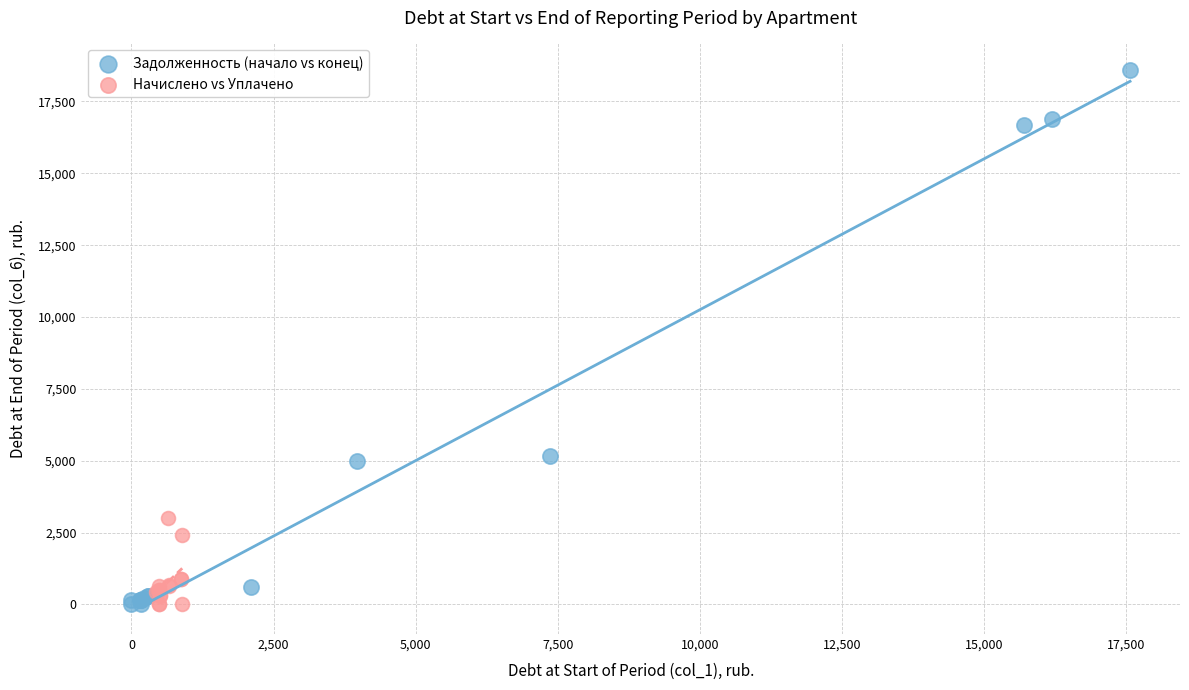

Which series reaches the maximum Y coordinate?

Задолженность (начало vs конец)